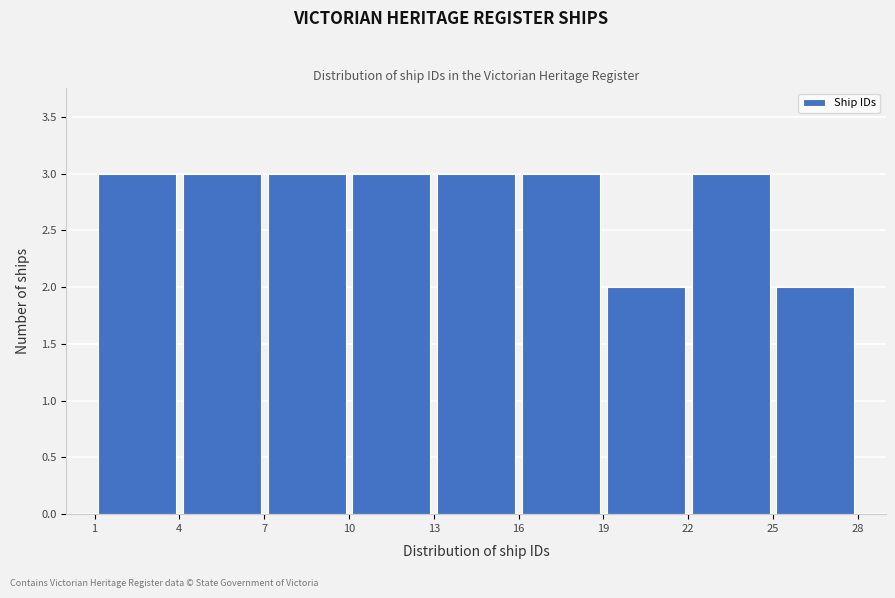

Reading left to right, transcribe this chart: for each bar, give the range it covers on the x-axis and its height. The values are not printed on the chart, so give them approximately, as read against the axis.

1 to 4: 3
4 to 7: 3
7 to 10: 3
10 to 13: 3
13 to 16: 3
16 to 19: 3
19 to 22: 2
22 to 25: 3
25 to 28: 2